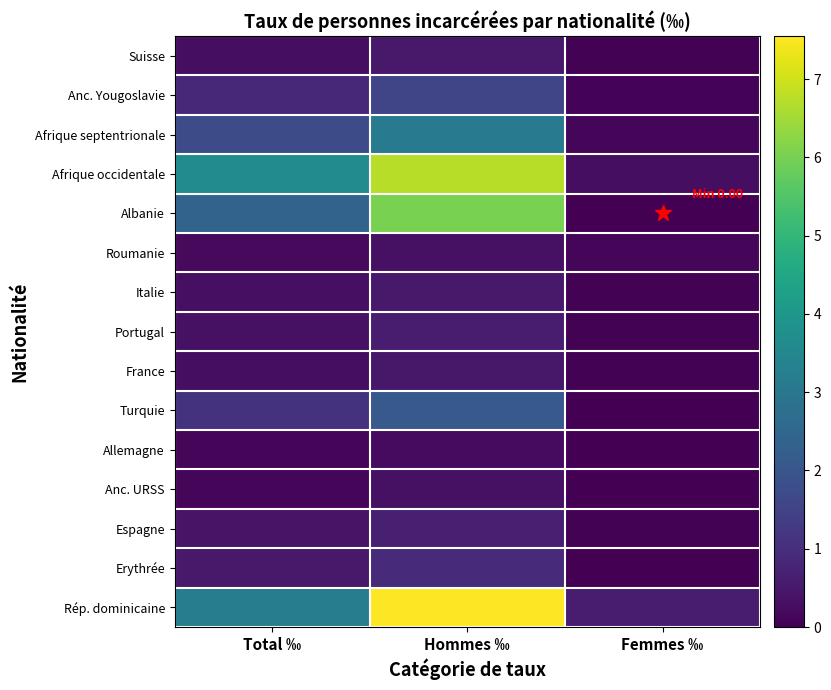

Which series has the largest total across all categories?

Rép. dominicaine